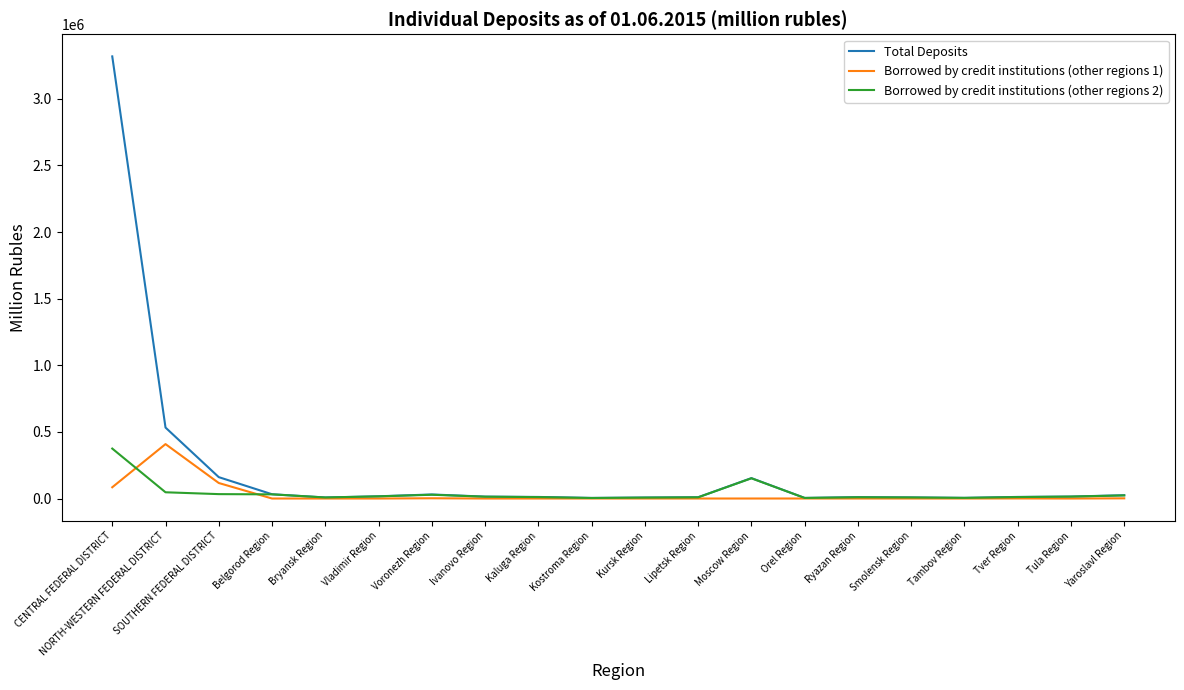

Which series has the largest range (max minus min)?

Total Deposits